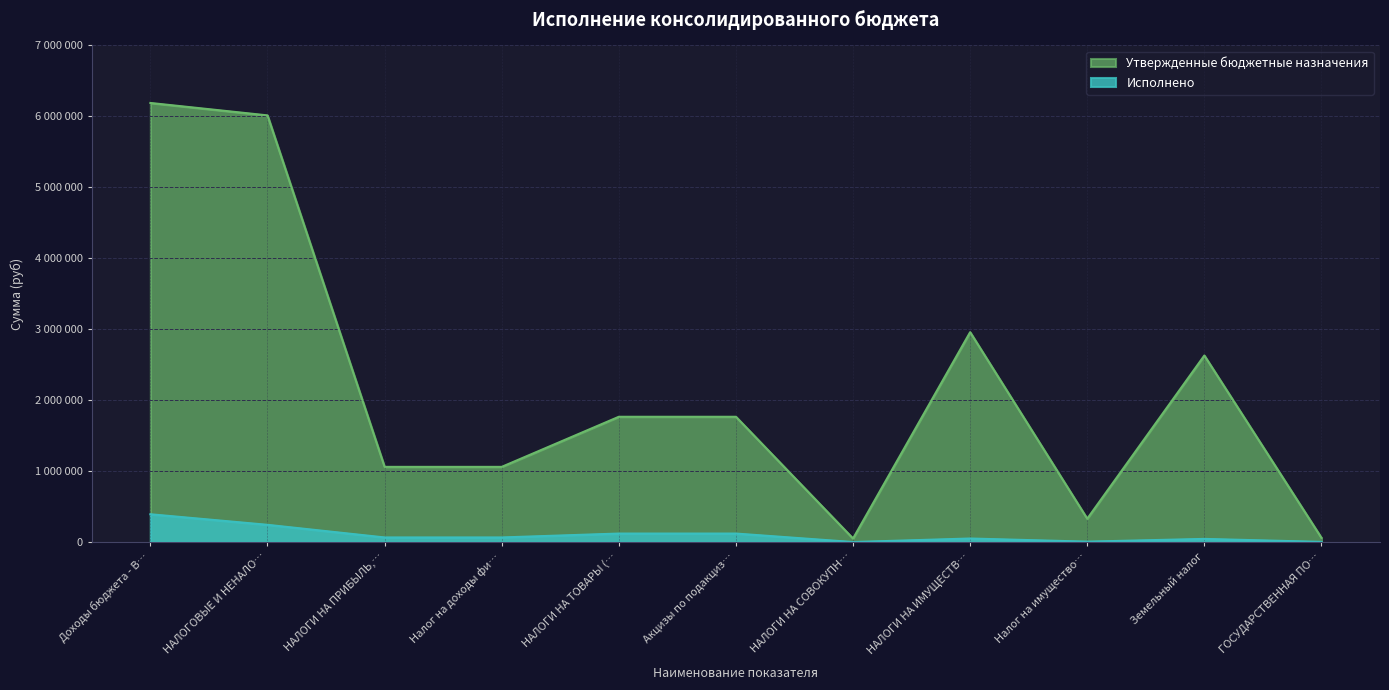

At which label does Исполнено first exceed 64502?

Доходы бюджета - В…